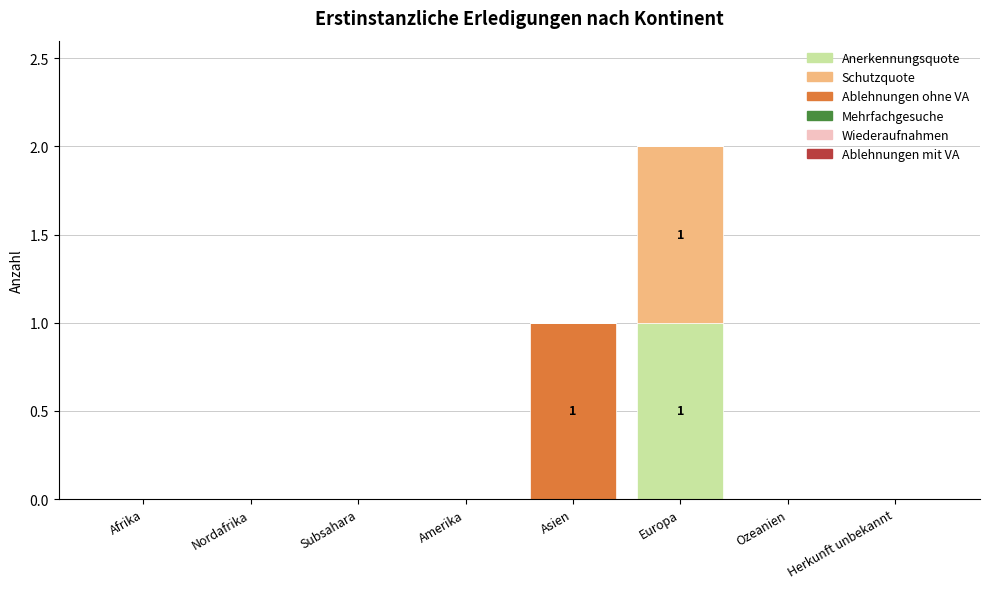

Reading left to right, what are the values for Anerkennungsquote?

Afrika=0	Nordafrika=0	Subsahara=0	Amerika=0	Asien=0	Europa=1	Ozeanien=0	Herkunft unbekannt=0